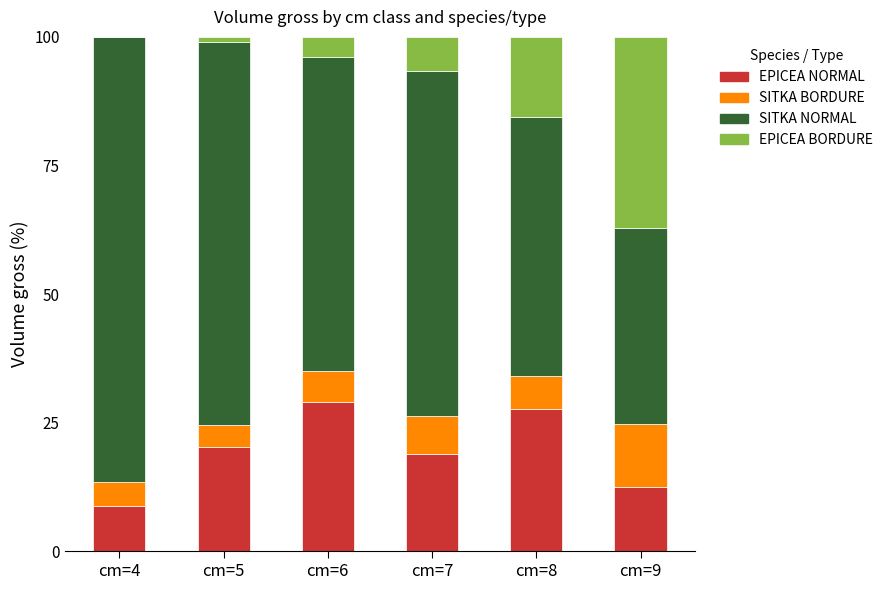

True or false: EPICEA NORMAL has a value of 12.0 at cm=4.

False